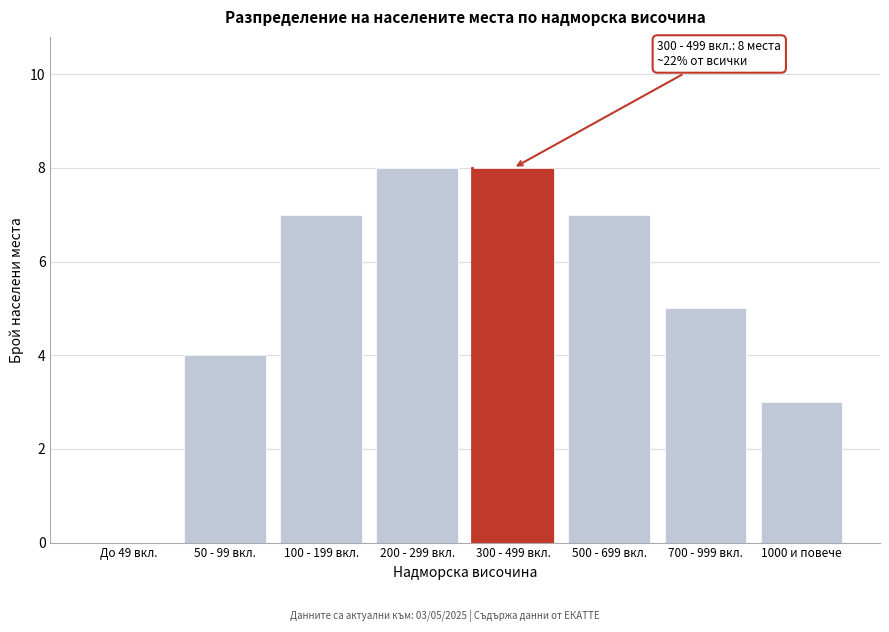

Reading left to right, extract all data points from this chart.

До 49 вкл.=0	50 - 99 вкл.=4	100 - 199 вкл.=7	200 - 299 вкл.=8	300 - 499 вкл.=8	500 - 699 вкл.=7	700 - 999 вкл.=5	1000 и повече=3